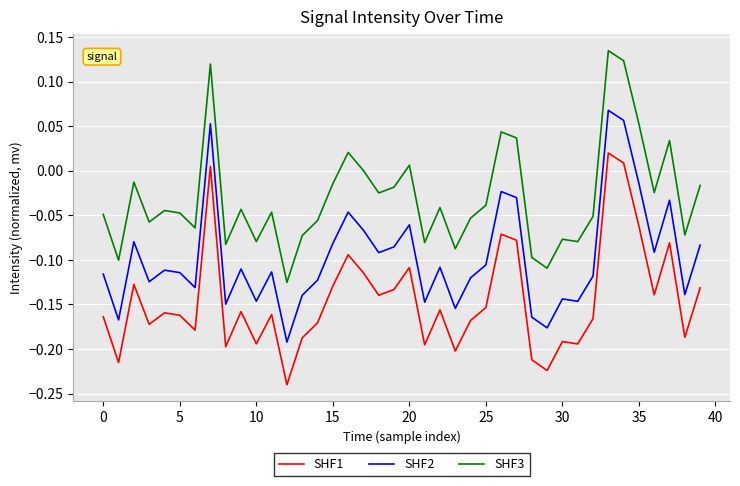

Which series has the largest total across all categories?

SHF3